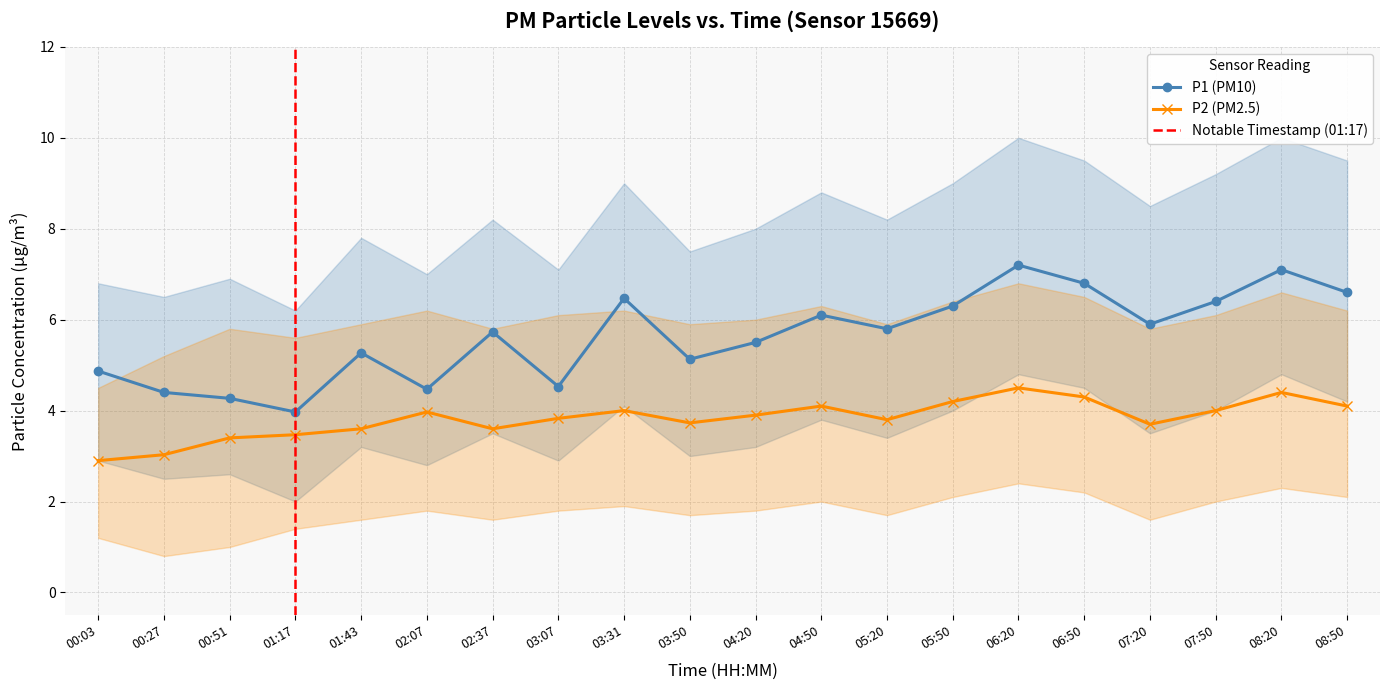

List the labels in order of P1 value, smallest first.

01:17, 00:51, 00:27, 02:07, 03:07, 00:03, 03:50, 01:43, 04:20, 02:37, 05:20, 07:20, 04:50, 05:50, 07:50, 03:31, 08:50, 06:50, 08:20, 06:20